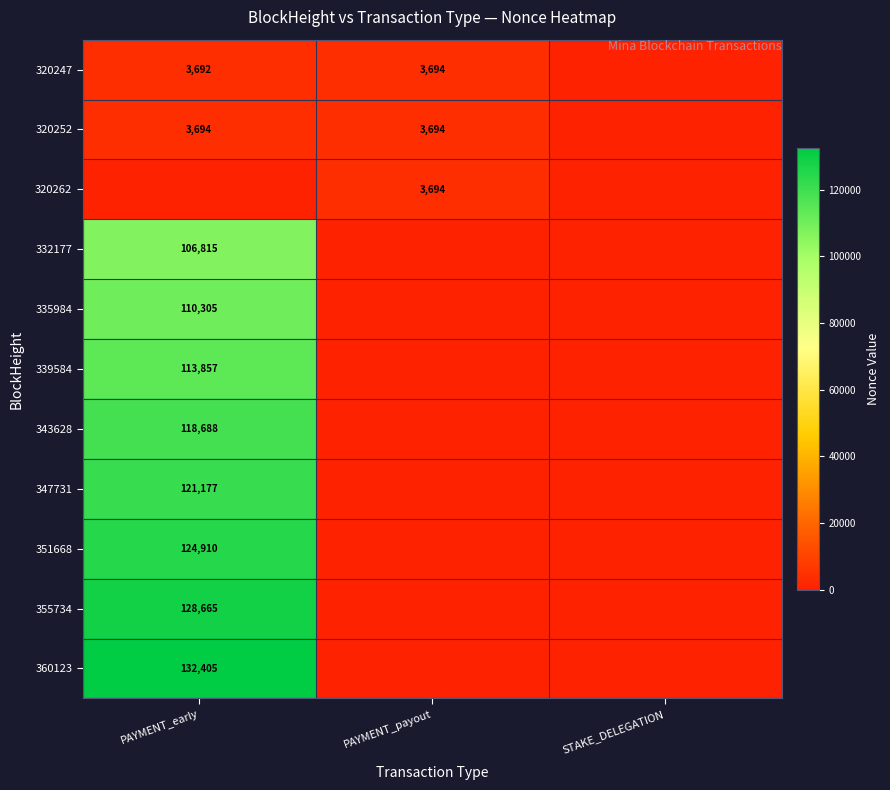

True or false: 339584 has a value of 113857 at PAYMENT_early.

True